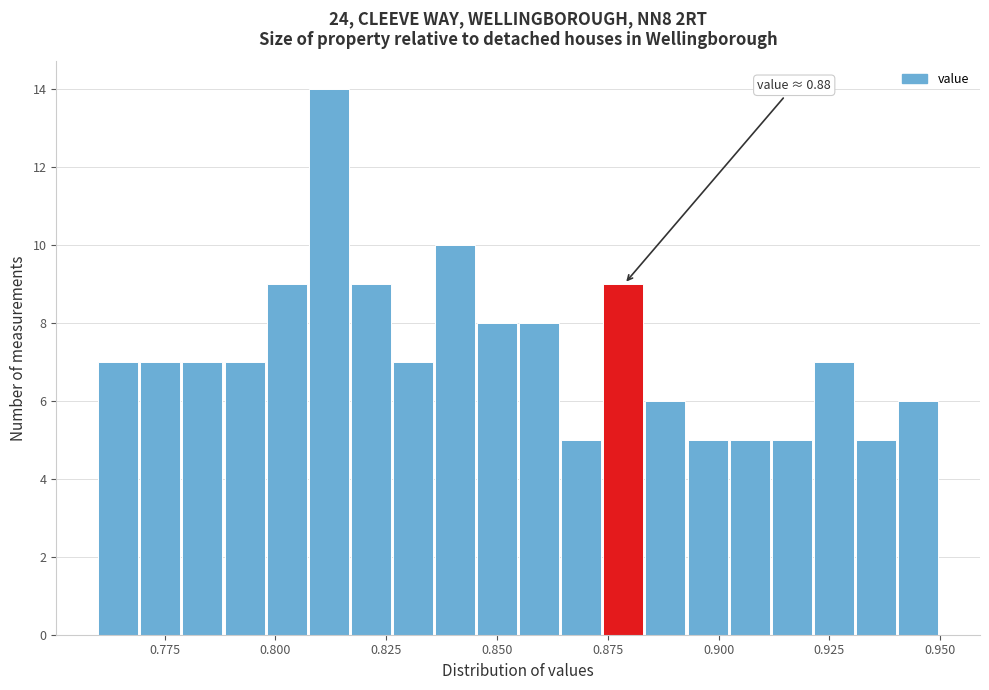

Around what value on the x-axis is the tallest bar? Give the approximate position of its centre, as read against the axis.

0.810